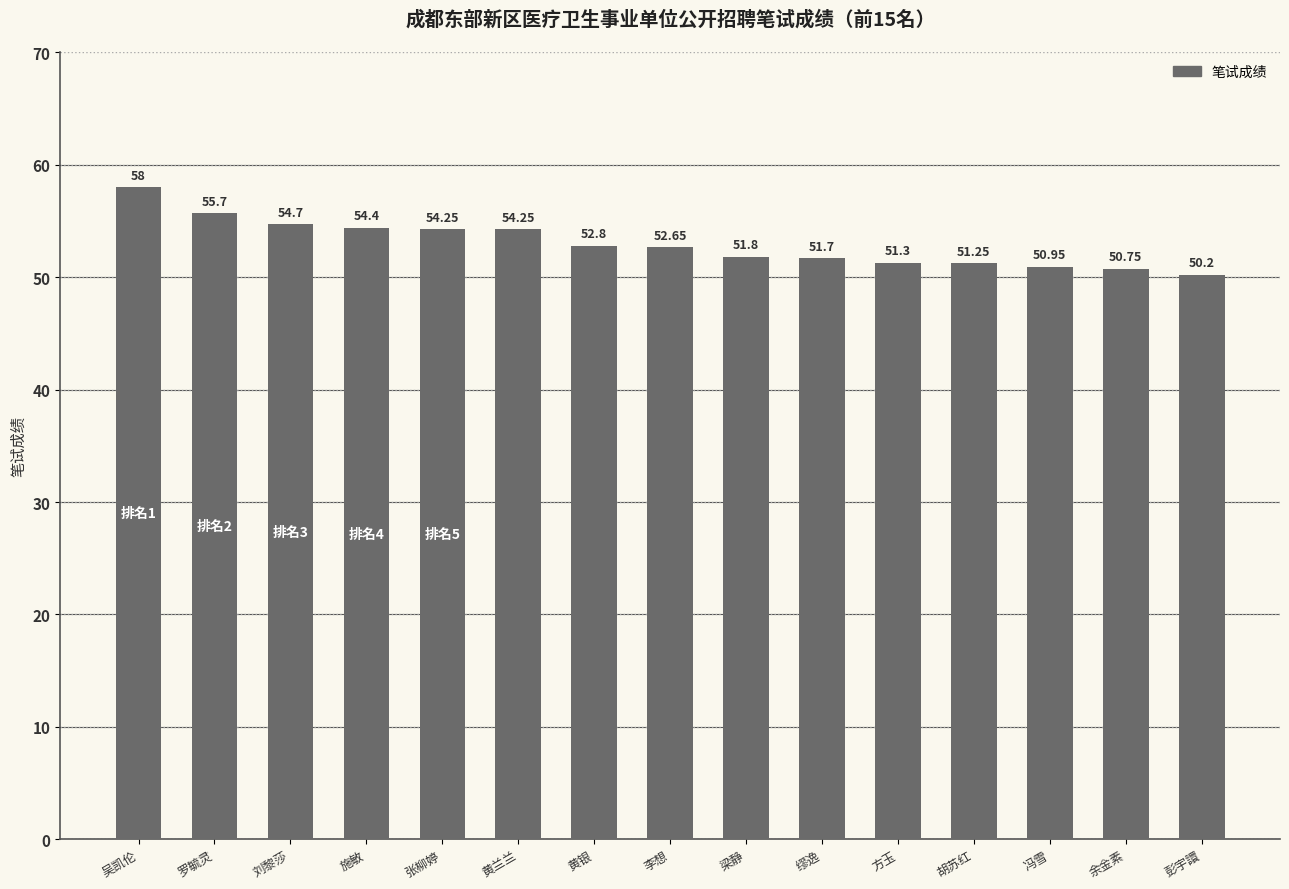

Which category has the highest value across all series?

吴凯伦